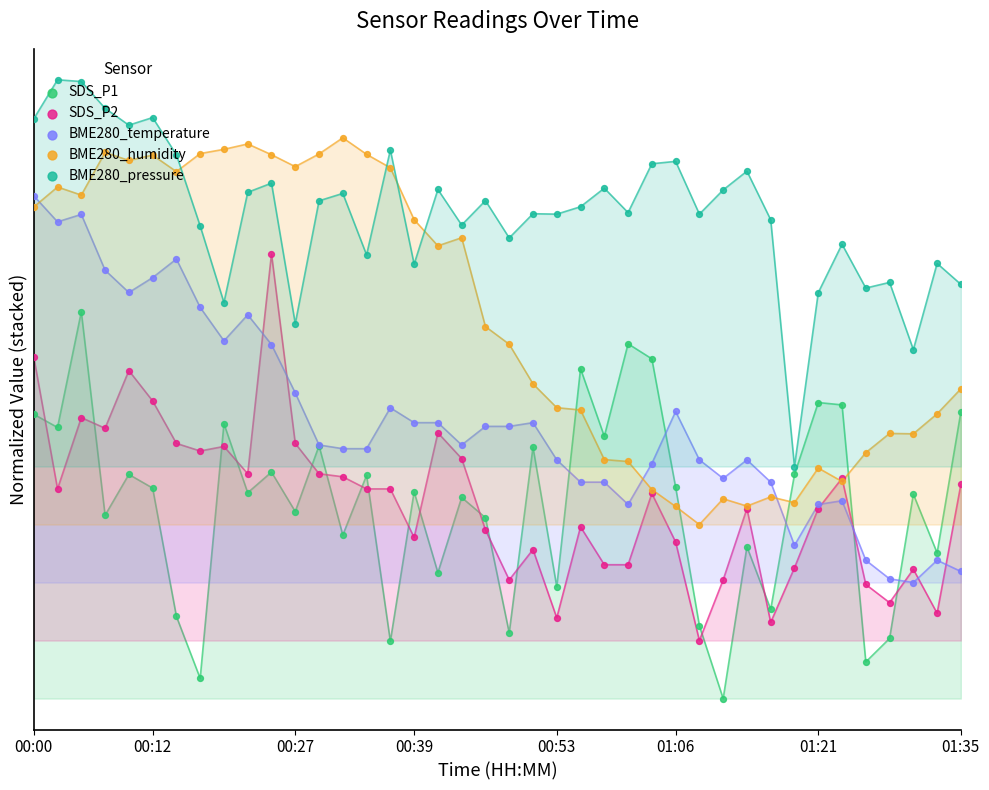

Which series has the largest total across all categories?

BME280_pressure